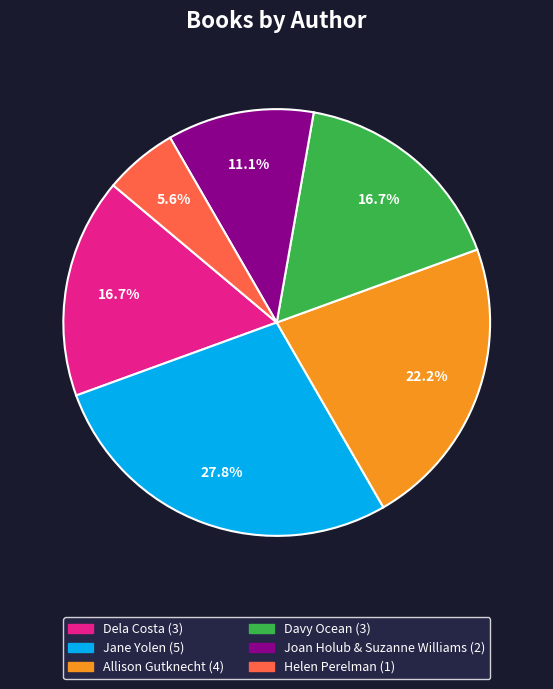

To the nearest percent, what is the average slice percentage?

17%